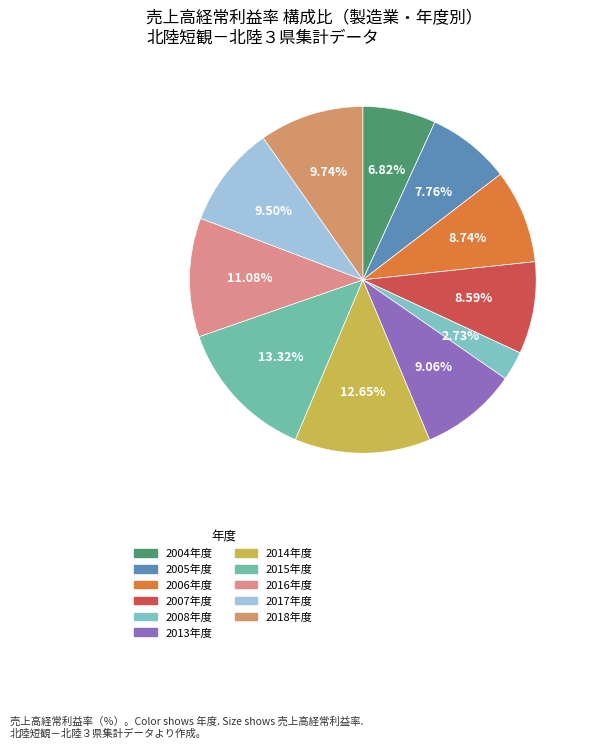

True or false: 2014年度 accounts for 18% of the total.

False